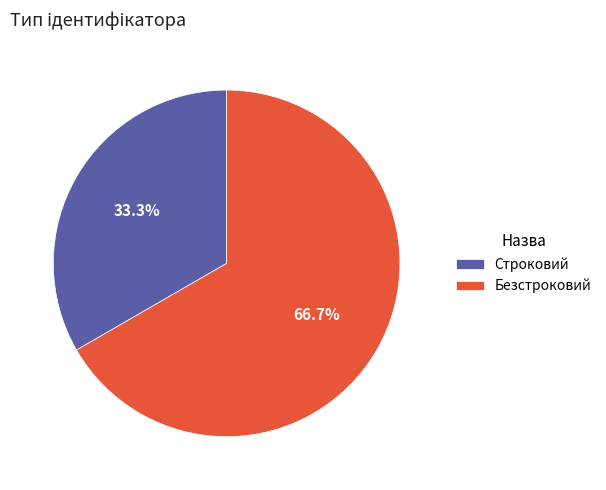

To the nearest percent, what portion does Строковий represent?

33%